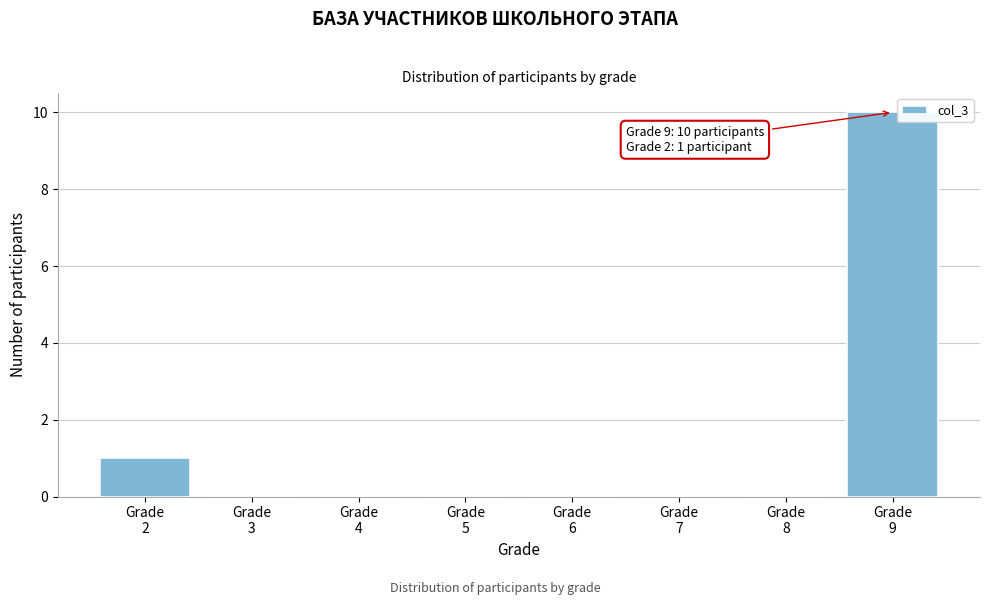

Over which range of the x-axis is the bar tallest?

8.5 to 9.5